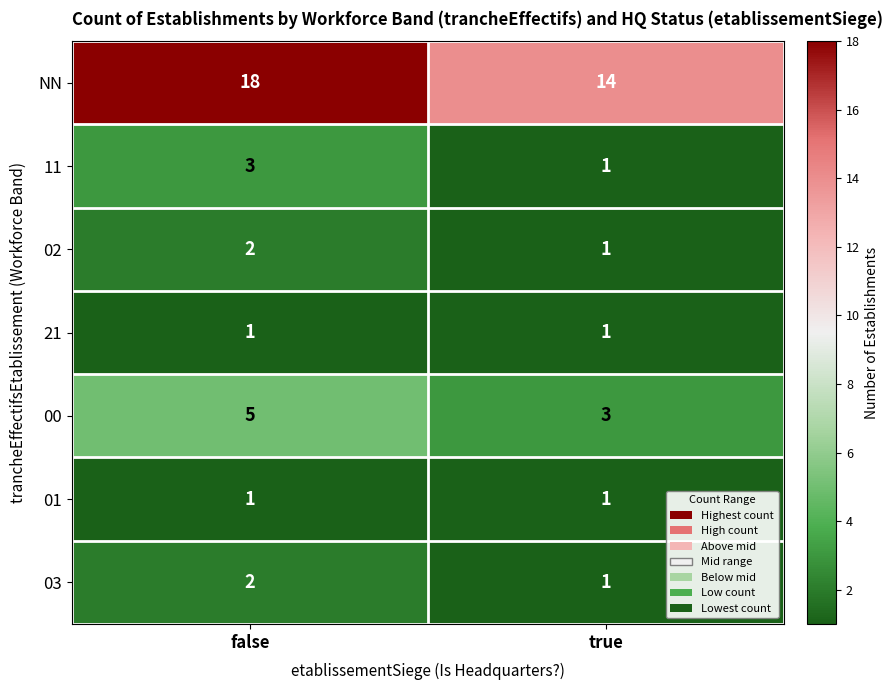

What is the total value across all series at true?

22